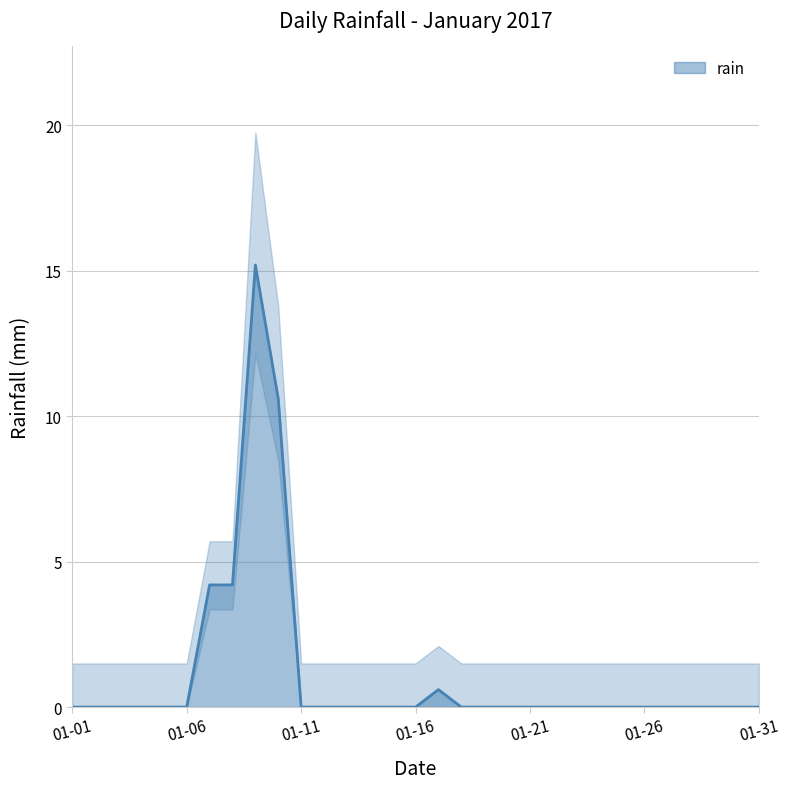

What is the greatest value displayed?

15.2